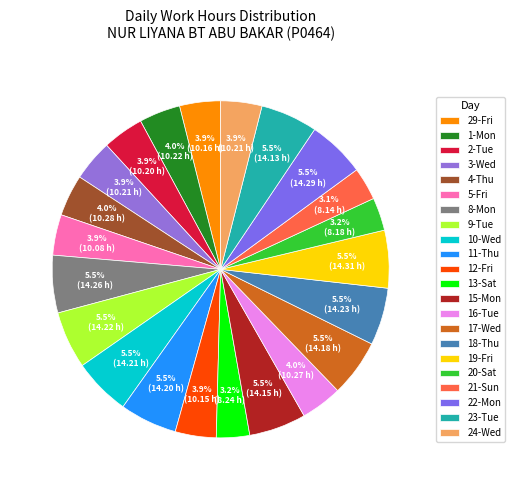

The 10-Wed slice represents 5% of the pie. True or false?

True